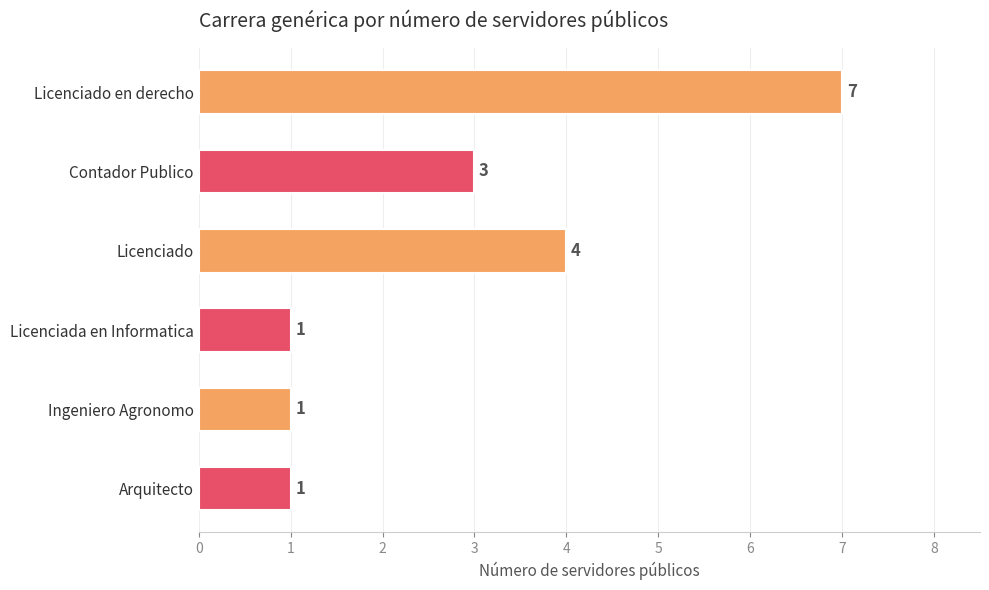

Reading bottom to top, list all the values displayed in this chart.

1	1	1	4	3	7